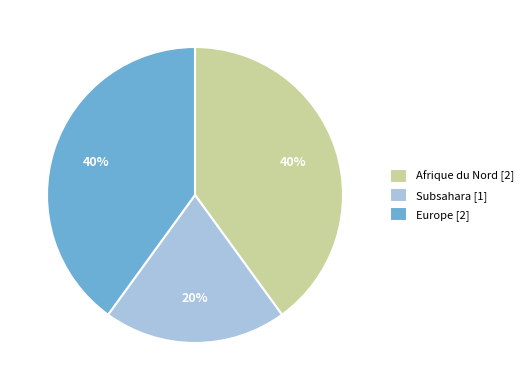

Is it true that Europe [2] is 34% of the pie?

False